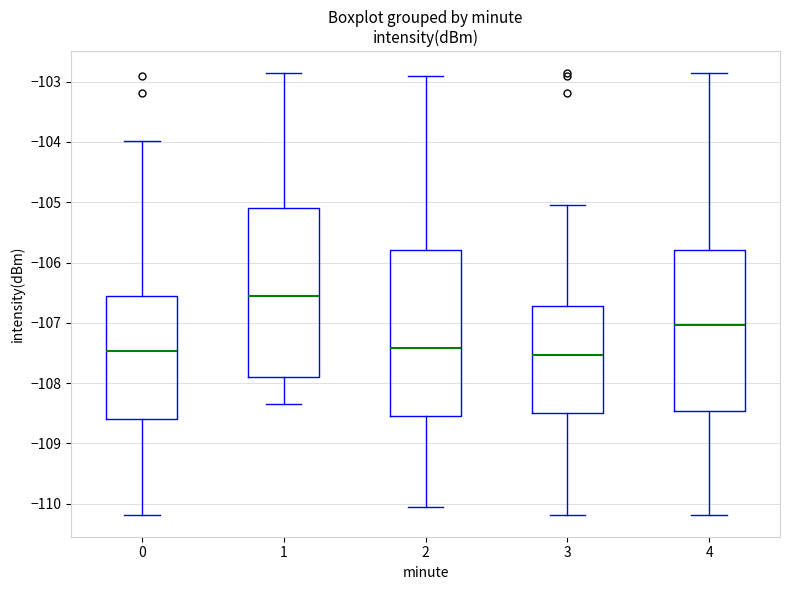

Reading left to right, transcribe this box plot: for each box, give where its median line is, the range the box spans, and where its two whiskers end, as read against the y-axis. The values are not printed on the chart, so give them approximately, as read against the axis.

0: median -107.5, box -108.6 to -106.5, whiskers -110.2 to -104.0
1: median -106.5, box -107.9 to -105.1, whiskers -108.3 to -102.9
2: median -107.4, box -108.6 to -105.8, whiskers -110.1 to -102.9
3: median -107.5, box -108.5 to -106.7, whiskers -110.2 to -105.0
4: median -107.0, box -108.5 to -105.8, whiskers -110.2 to -102.9